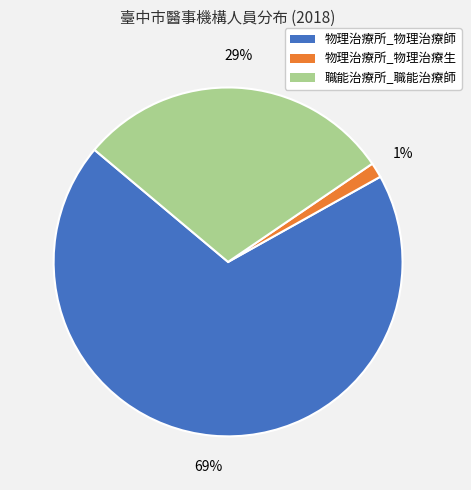

Rank the categories by value from lowest to highest.

物理治療所_物理治療生, 職能治療所_職能治療師, 物理治療所_物理治療師